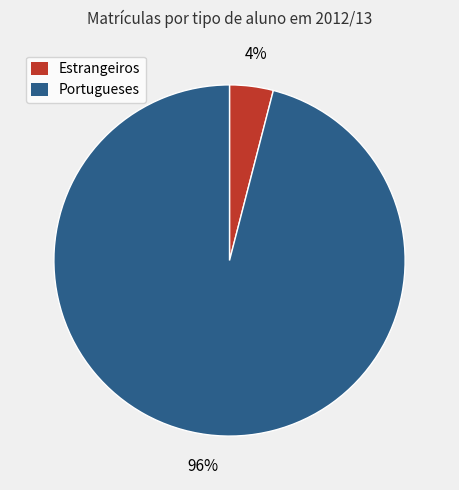

Does any single category account for the majority?

Yes